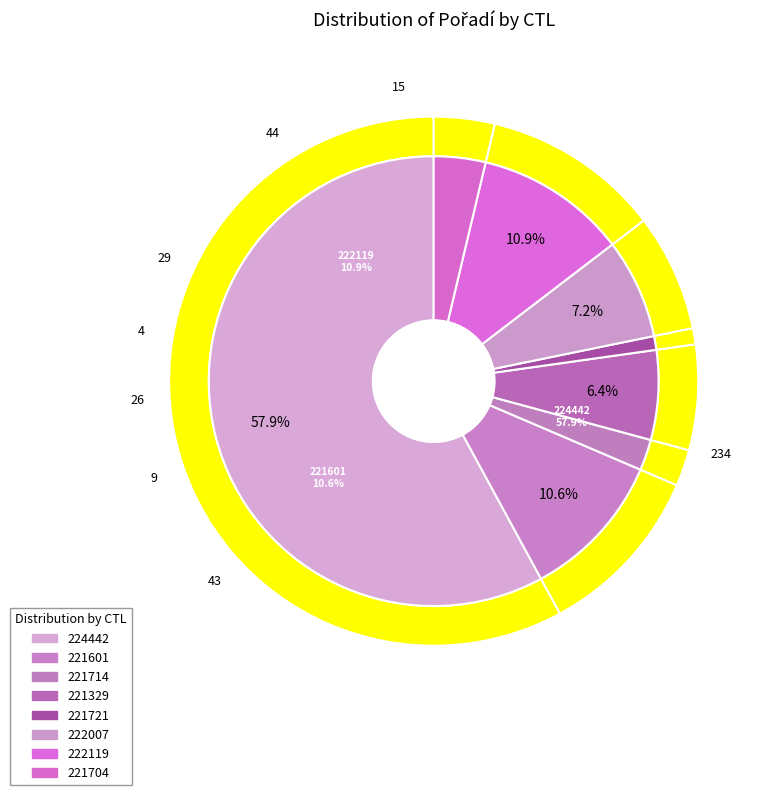

Is it true that 222119 is 5% of the pie?

False